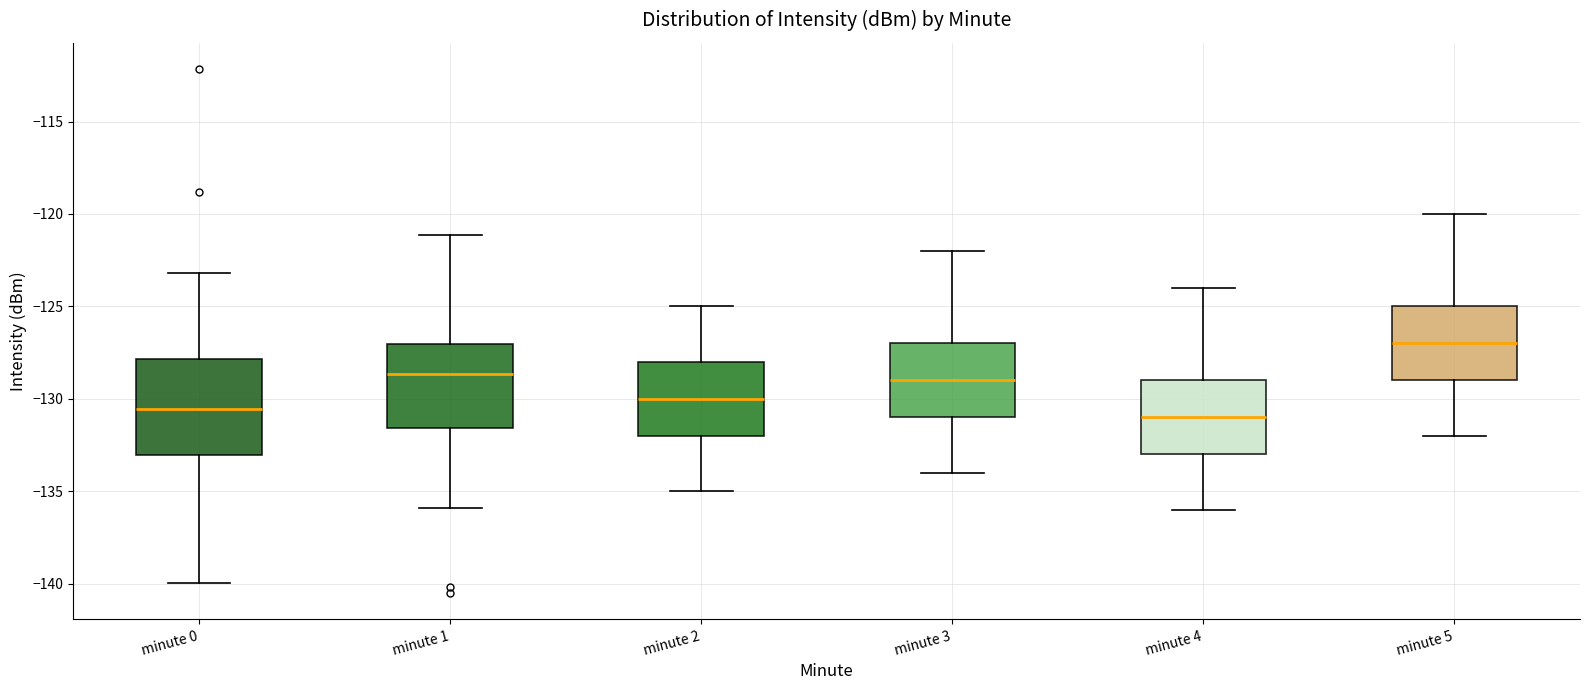

Where is the upper edge of the box for minute 4 on the y-axis? The values are not printed on the chart, so give them approximately, as read against the axis.

-129.0